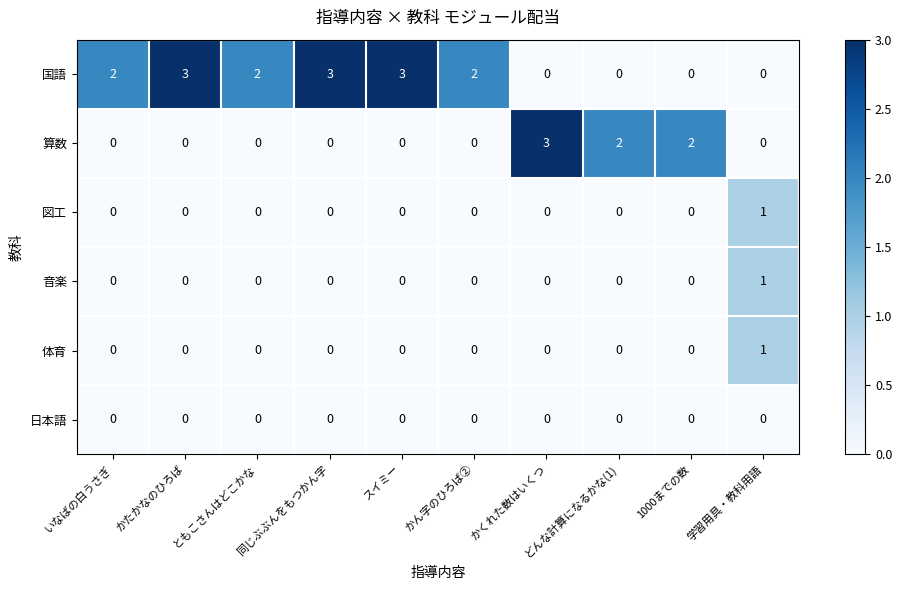

True or false: 日本語 has a value of 0 at かたかなのひろば.

True